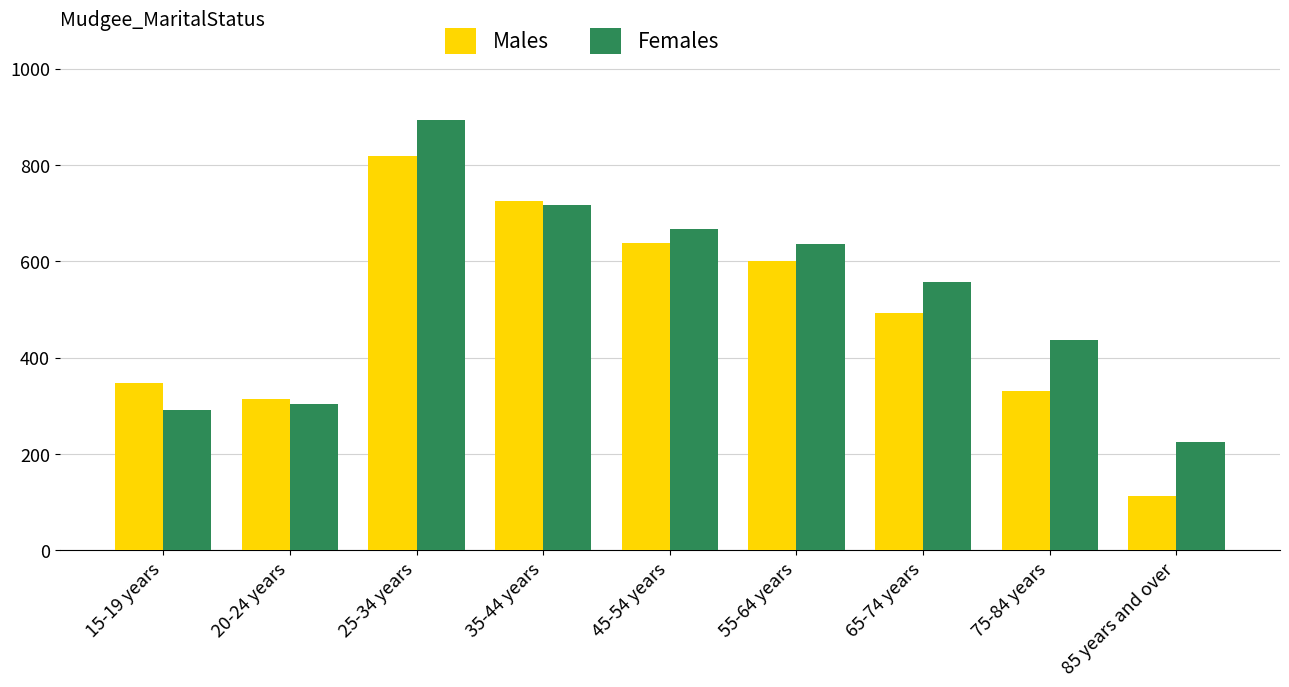

At how many categories does at least one series exceed 539?

5